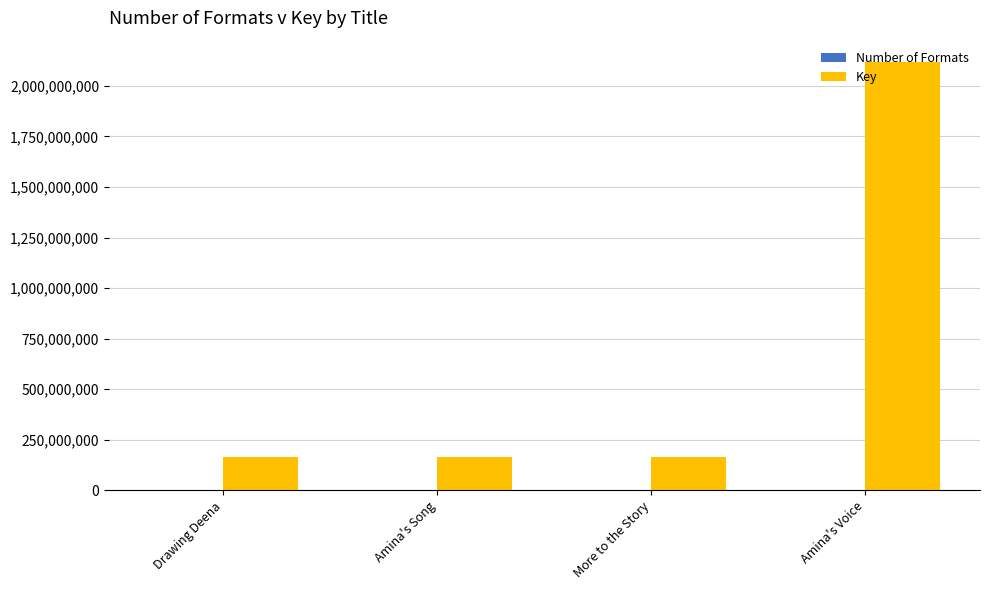

True or false: Key has a value of 879932508 at Amina's Voice.

False